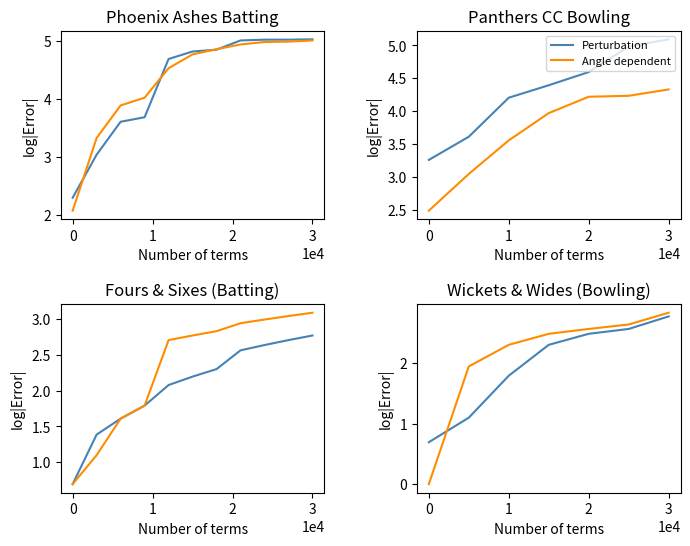

How many data points in Perturbation are less than 2?

3